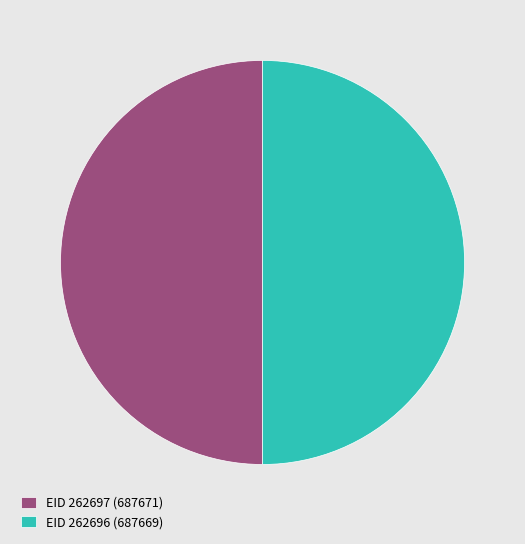

What is the ratio of the value at EID 262697 (687671) to the value at EID 262696 (687669)?

1.0